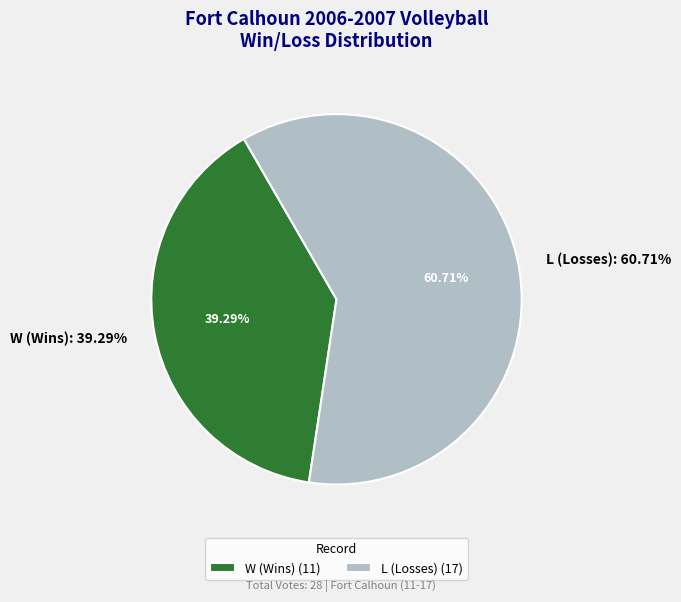

How many segments does this pie chart have?

2